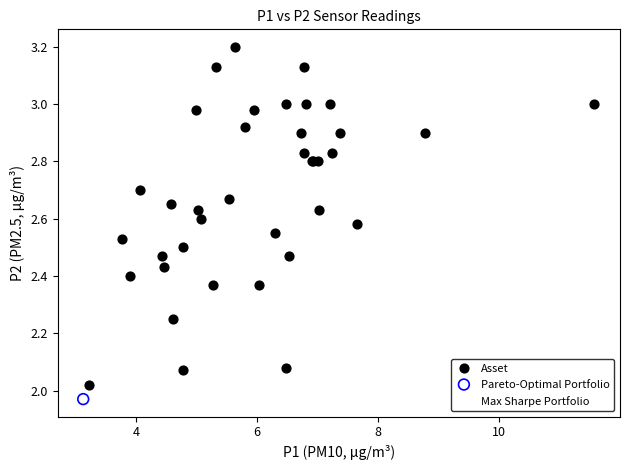

What are all the series names shown in the legend?

Asset, Pareto-Optimal Portfolio, Max Sharpe Portfolio